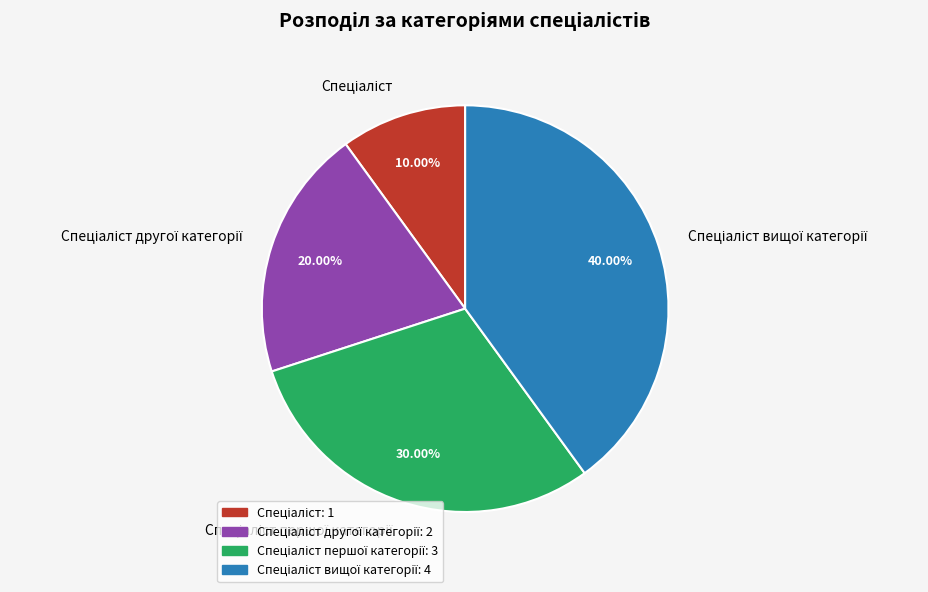

Is there a majority slice in this chart?

No